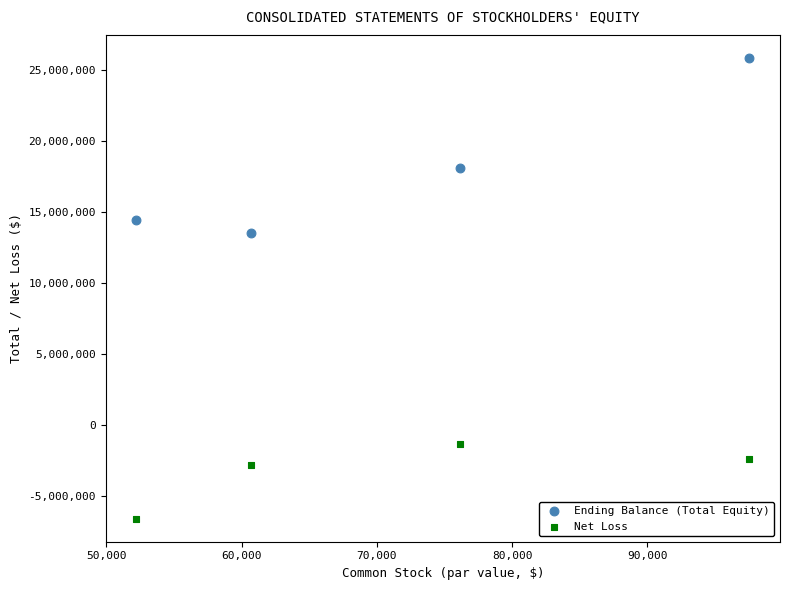

Which series reaches the minimum Y coordinate?

Net Loss